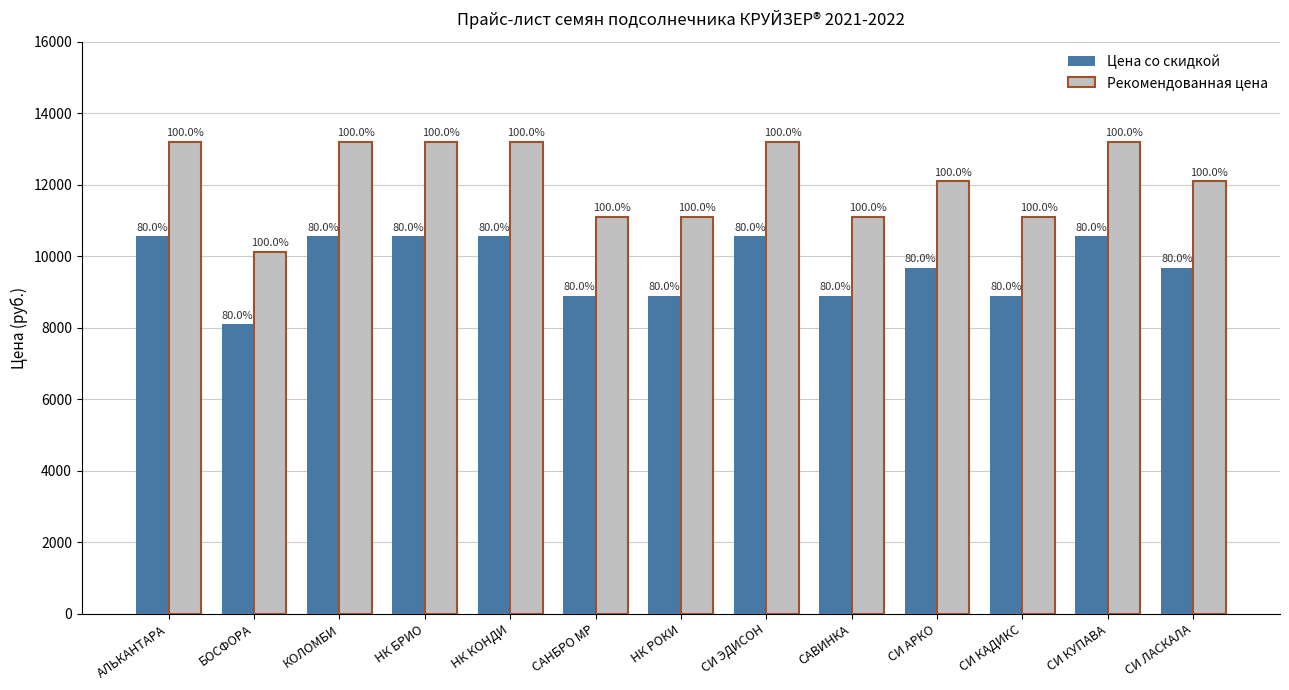

What are all the series names shown in the legend?

Цена со скидкой, Рекомендованная цена